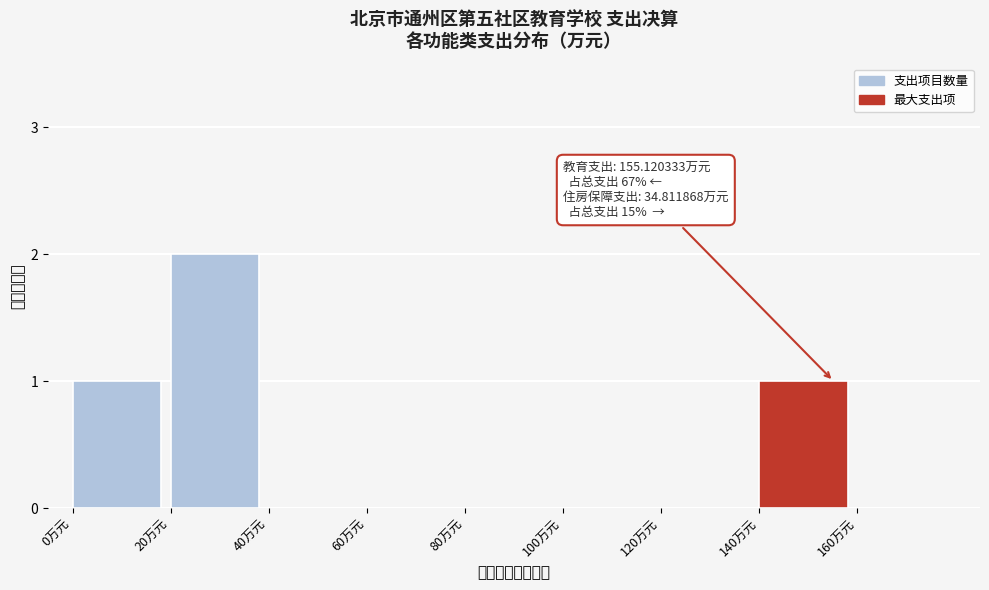

Reading left to right, what are all the values shown in this chart?

0万元=1	20万元=2	40万元=0	60万元=0	80万元=0	100万元=0	120万元=0	140万元=1	160万元=0